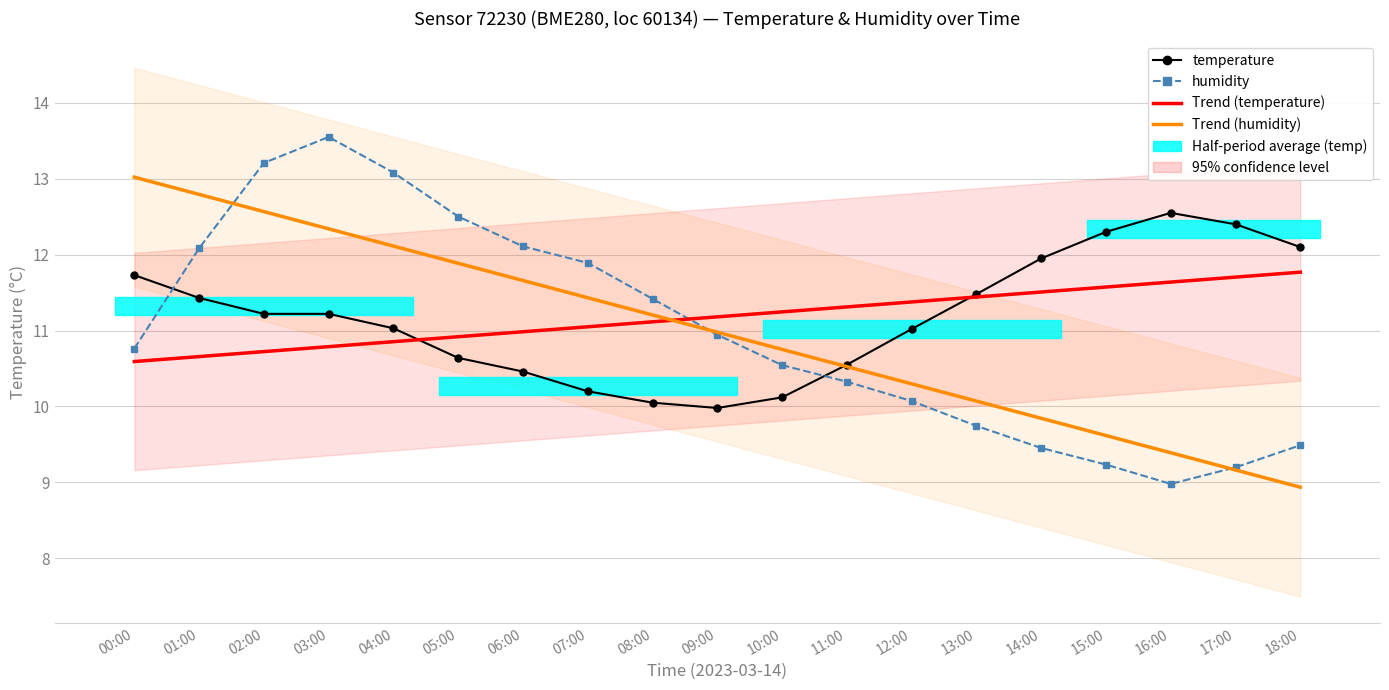

Between 01:00 and 10:00, which series saw the biggest shift?

Trend (humidity)